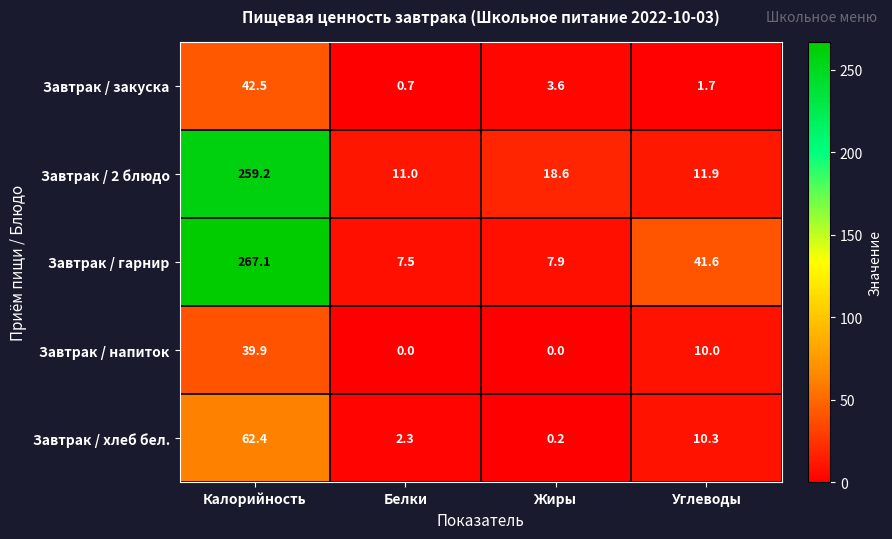

True or false: Завтрак / напиток has a value of 3.7 at Углеводы.

False